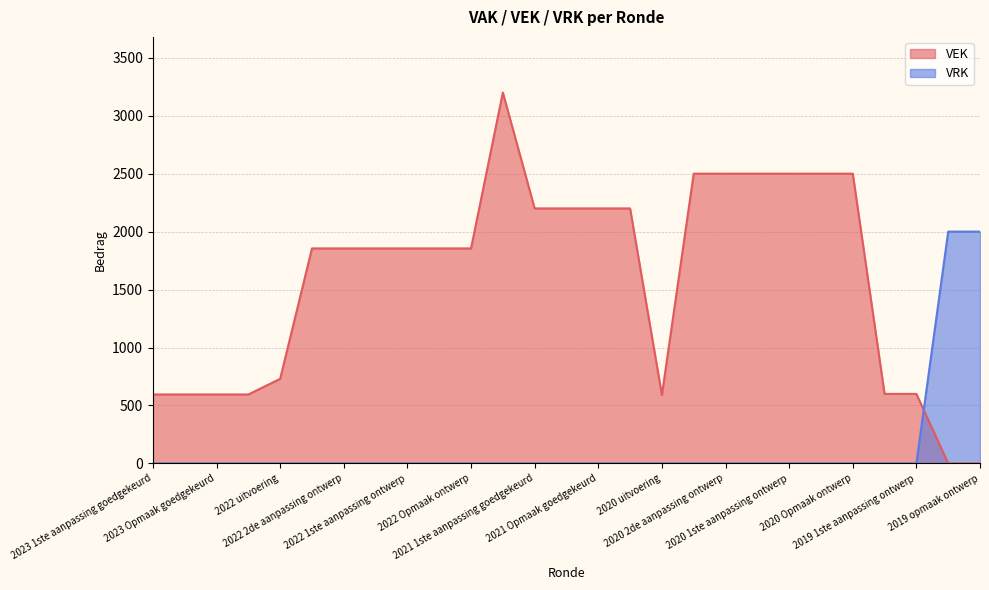

Reading left to right, transcribe all the data shown in this chart.

VEK: 595	595	595	595	730	1855	1855	1855	1855	1855	1855	3200	2200	2200	2200	2200	590	2500	2500	2500	2500	2500	2500	600	600	0	0
VRK: 0	0	0	0	0	0	0	0	0	0	0	0	0	0	0	0	0	0	0	0	0	0	0	0	0	2000	2000